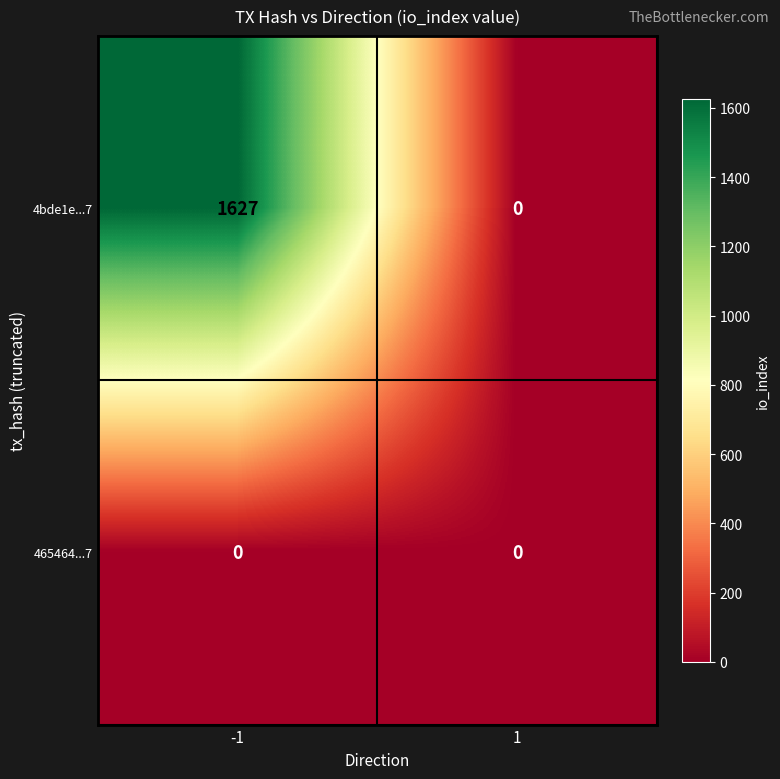

At how many categories does at least one series exceed 187?

1